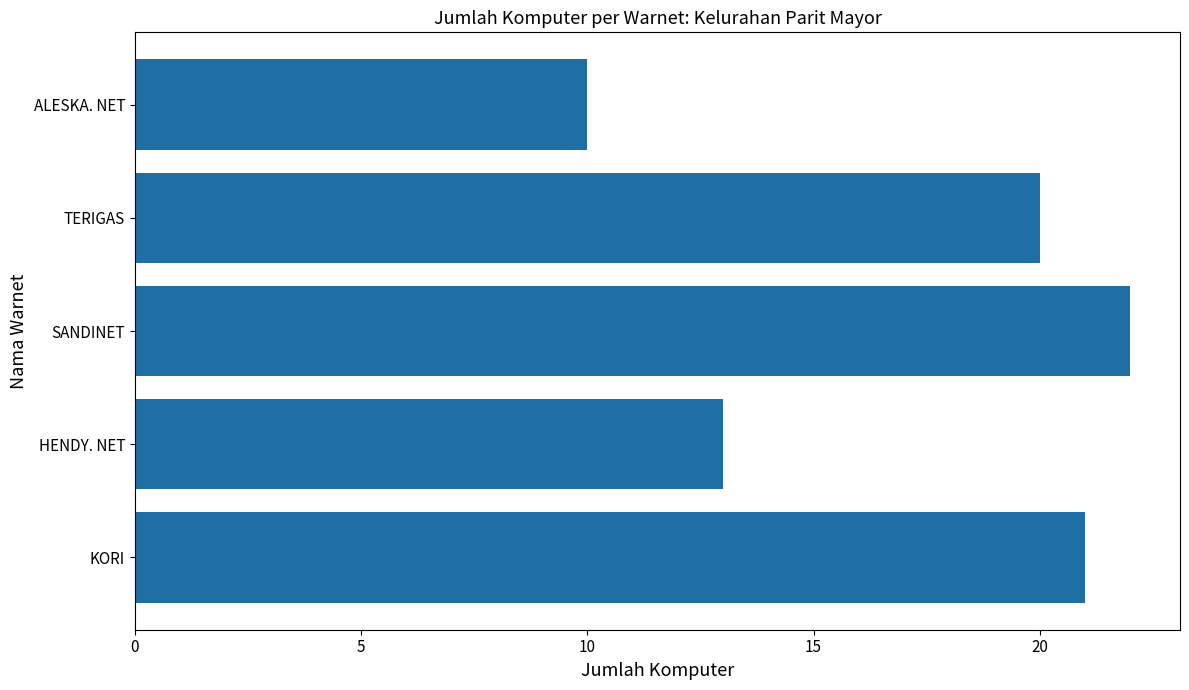

True or false: the data shows 33 at SANDINET.

False